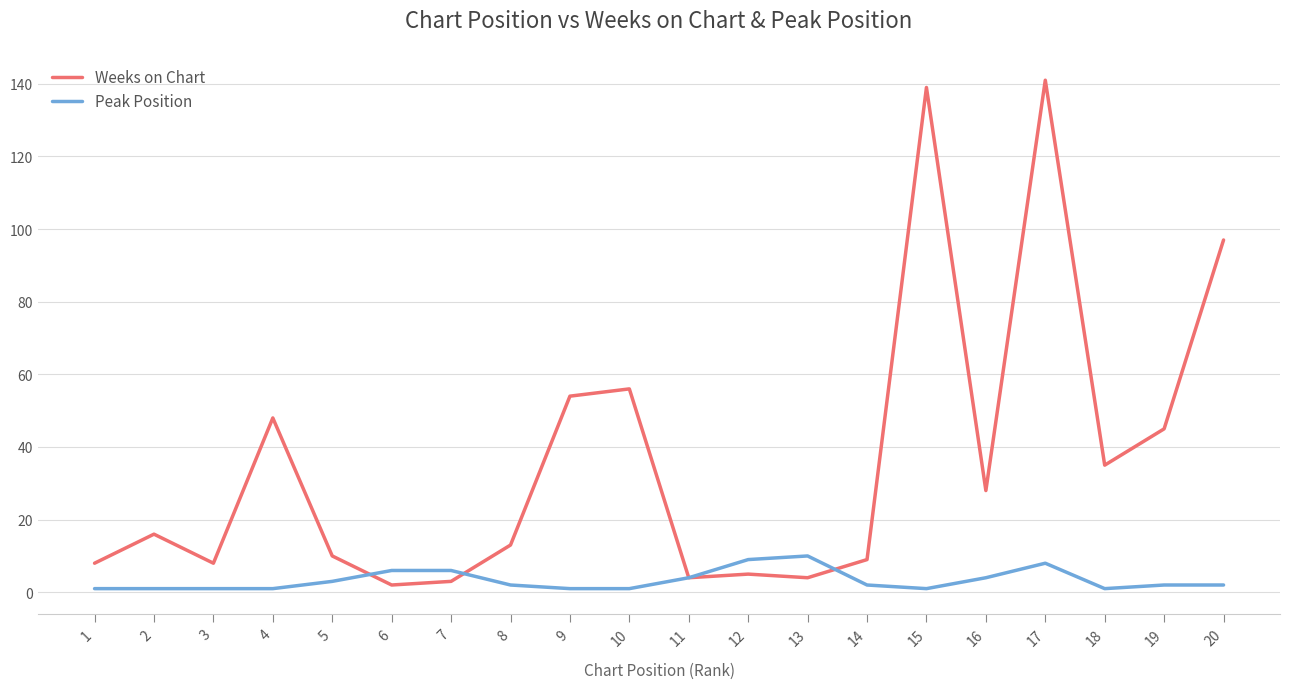

Which series has the largest total across all categories?

Weeks on Chart